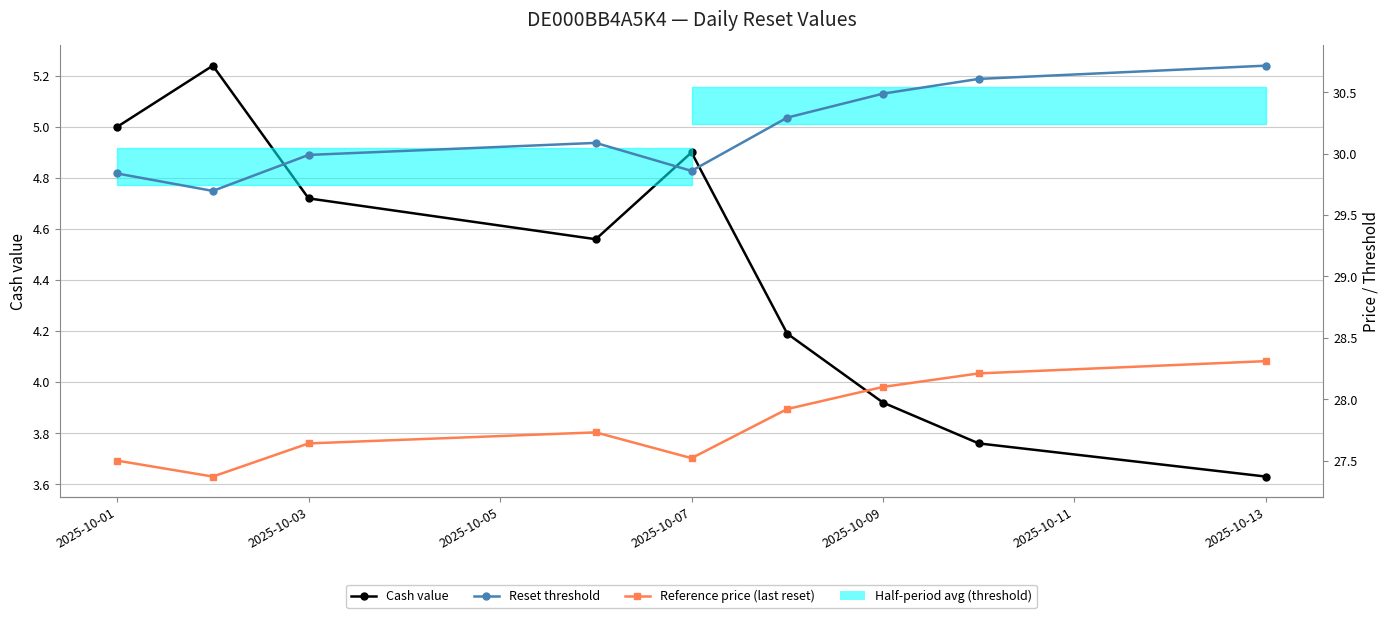

How many interior local valleys does the Reset threshold series have?

2